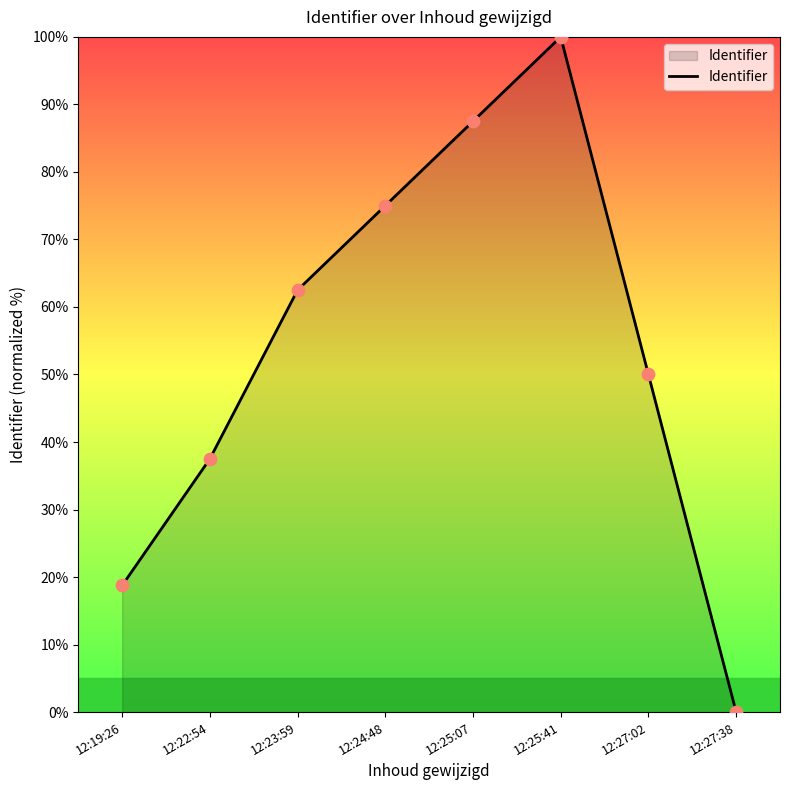

Between 12:24:48 and 12:19:26, which is larger?

12:24:48